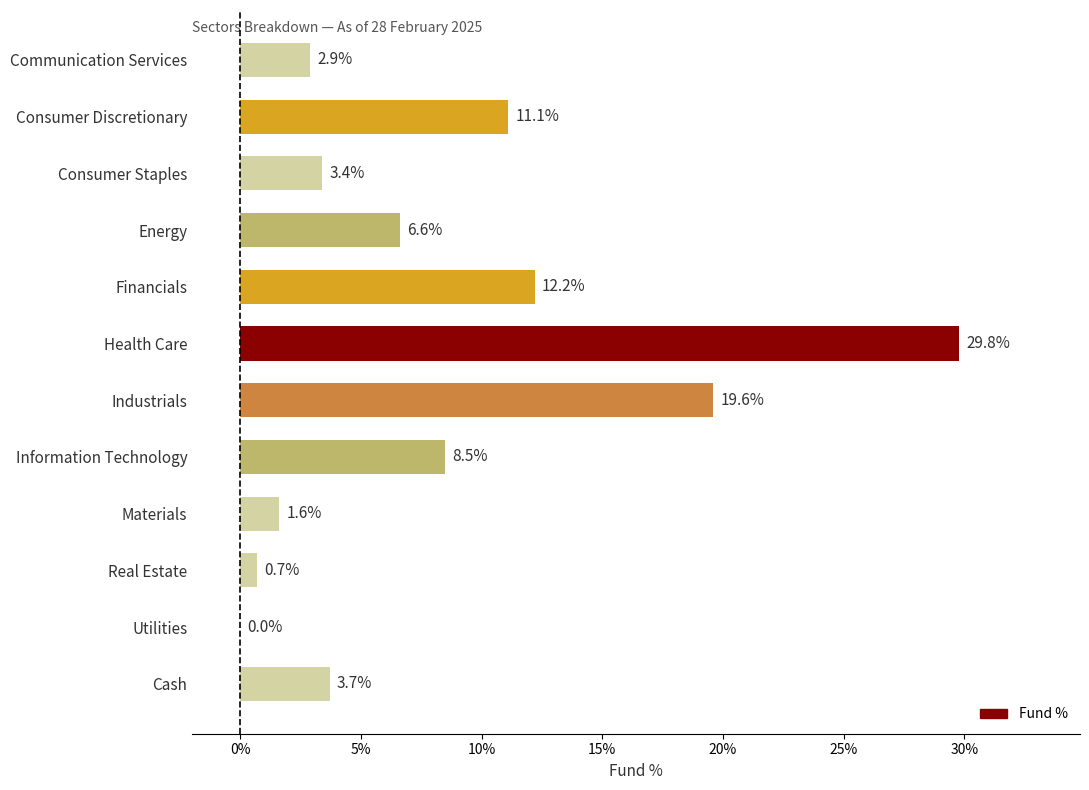

What is the sum of the values at Real Estate and Consumer Discretionary?

11.8